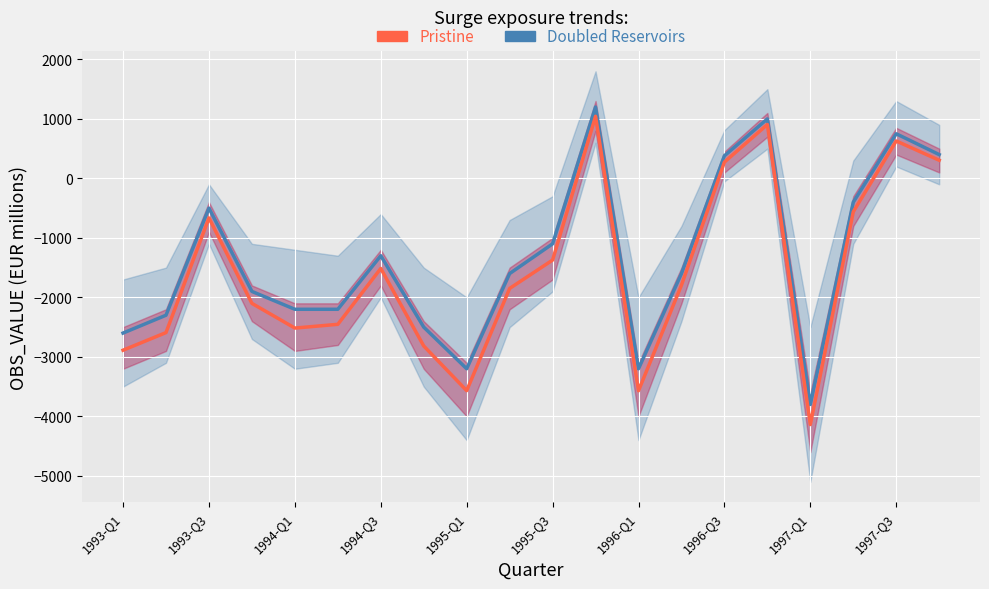

Between 1993-Q1 and 1997-Q3, which series saw the biggest shift?

Pristine